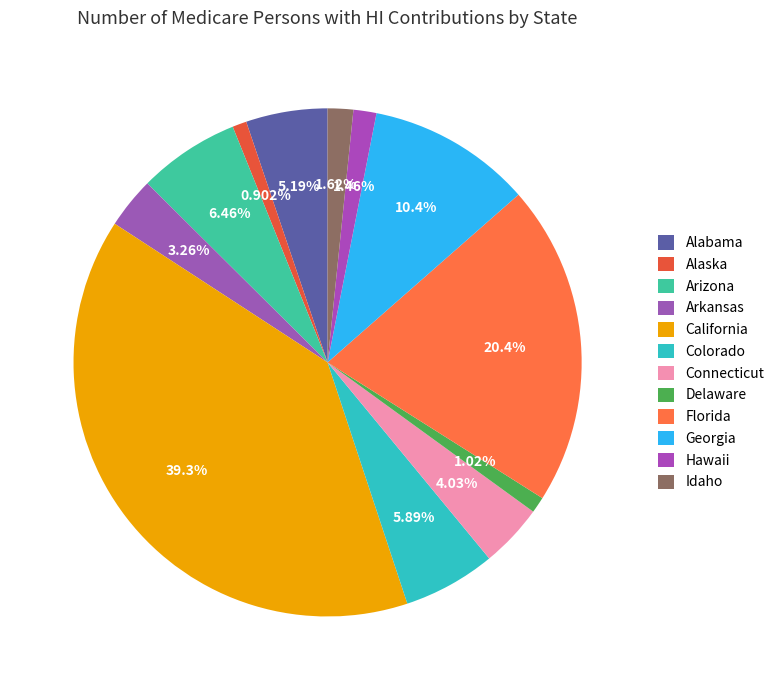

Does any single category account for the majority?

No